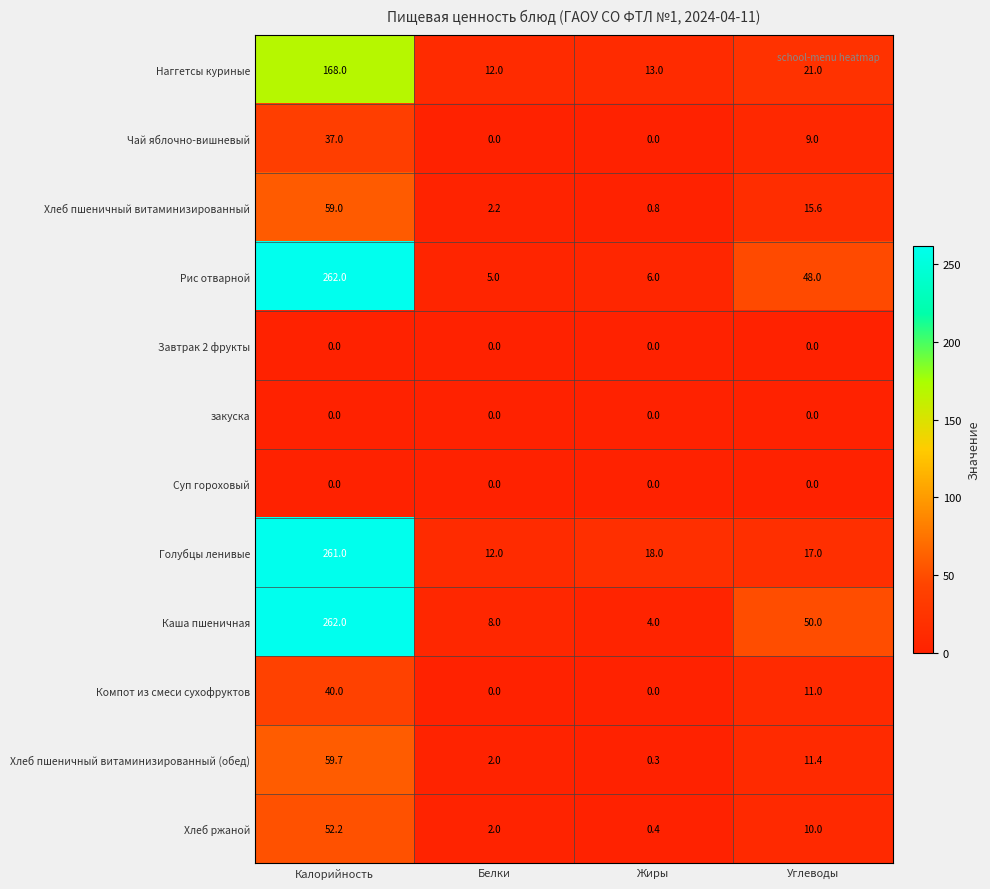

How many Компот из смеси сухофруктов values are between 0 and 40?

4